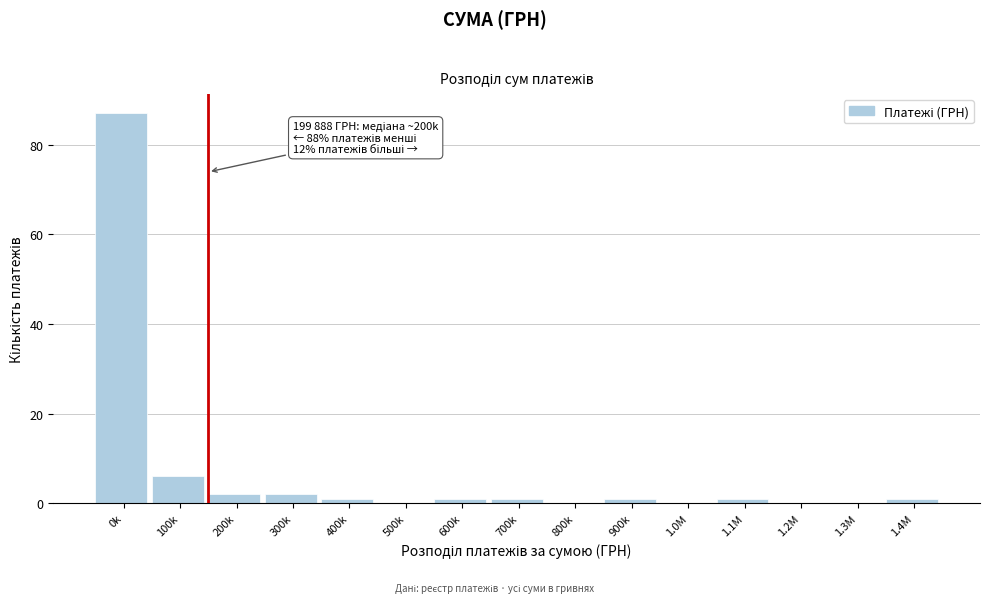

Reading left to right, extract all data points from this chart.

0k=87	100k=6	200k=2	300k=2	400k=1	500k=0	600k=1	700k=1	800k=0	900k=1	1.0M=0	1.1M=1	1.2M=0	1.3M=0	1.4M=1